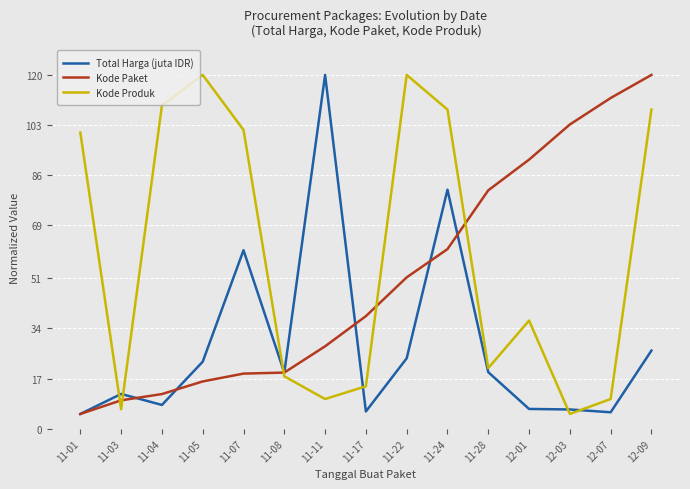

What is the spread (max minus min) of values at 11-08?

1.3